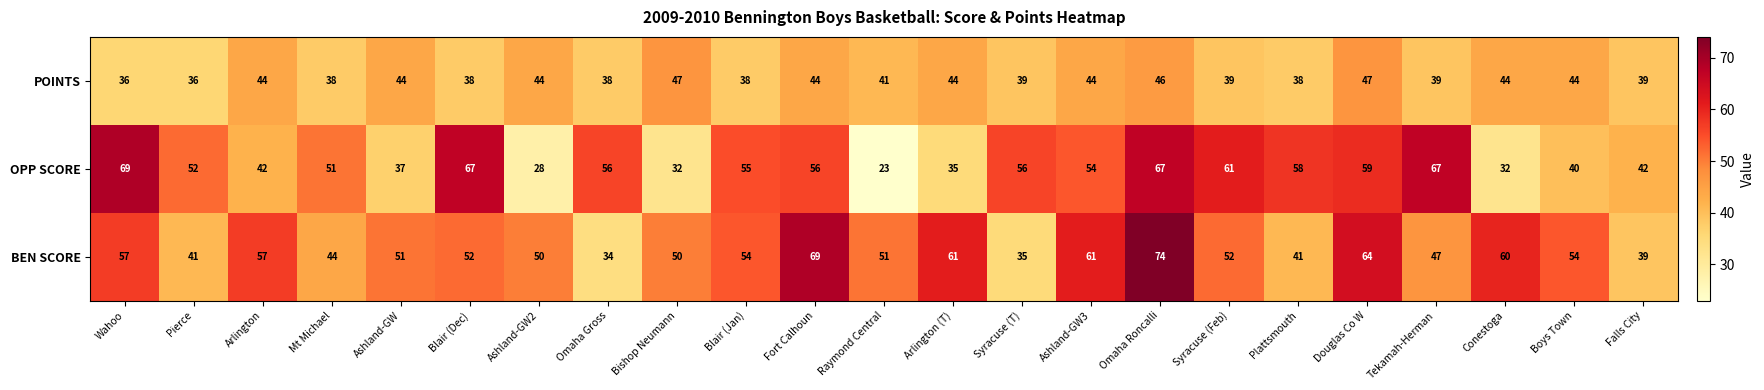

What is the maximum value shown in the chart?

74